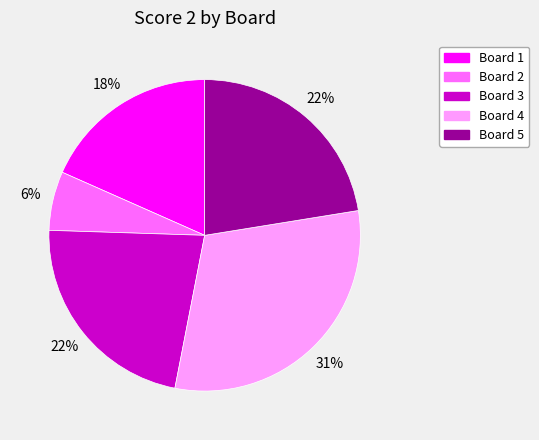

Is the sum of Board 1 and Board 5 greater than half?

No